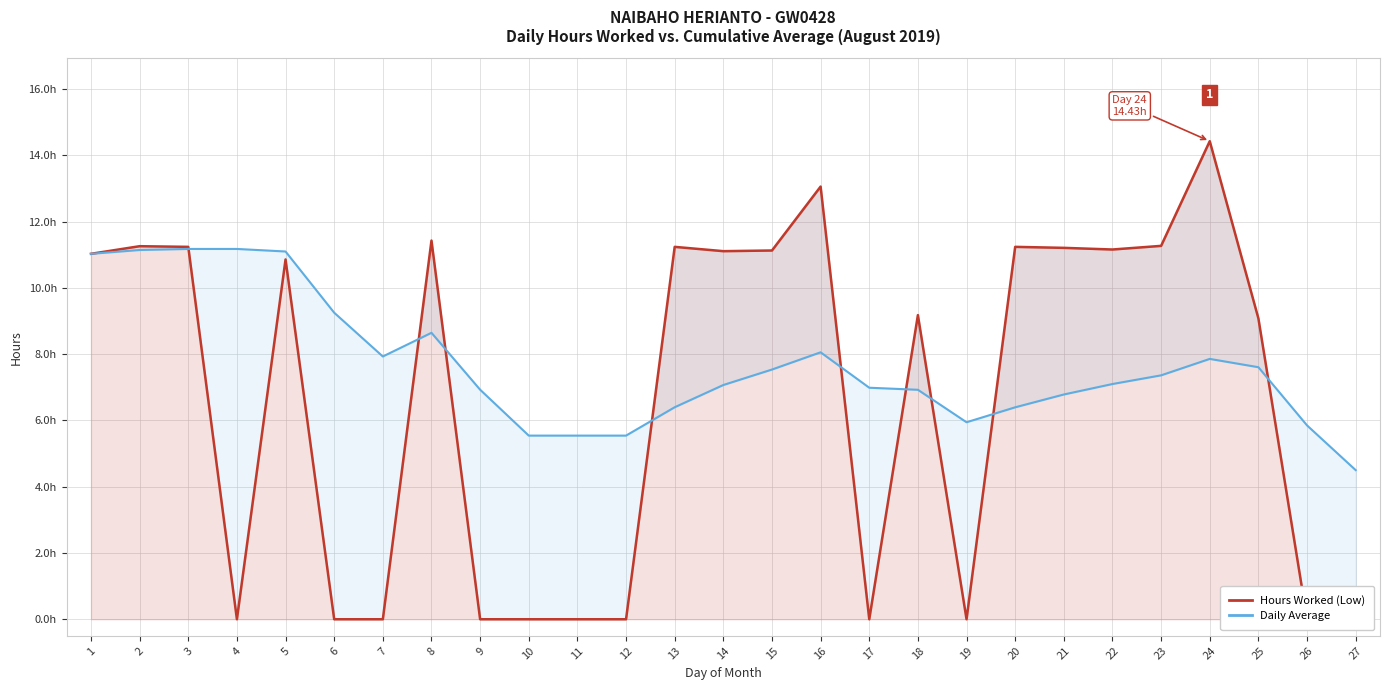

How many values in the Daily Average series are below 7?

12